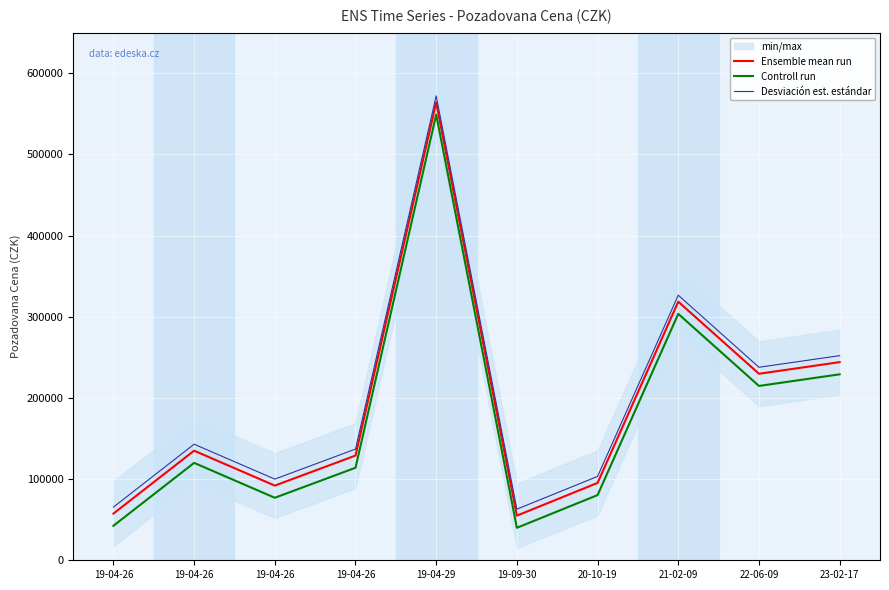

What is the label of the 8th point from the left?

21-02-09